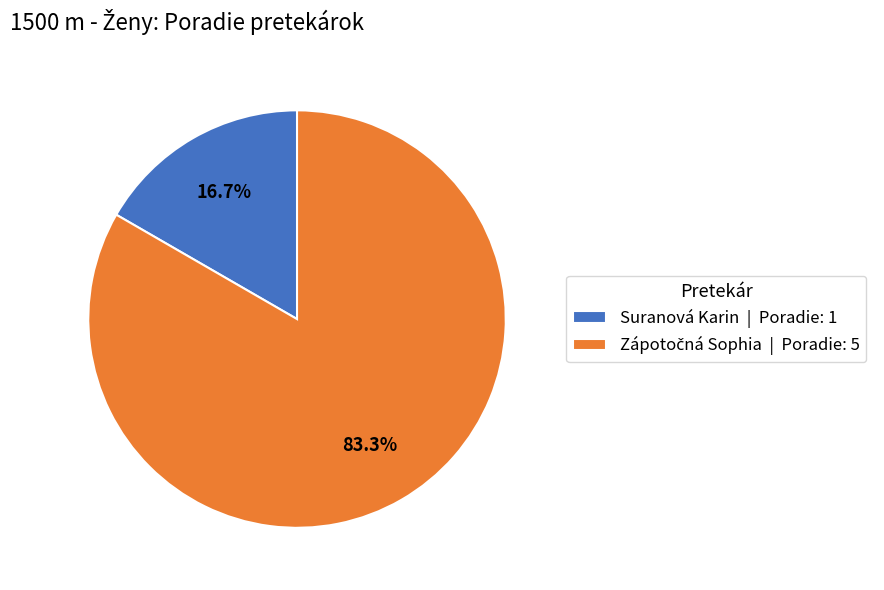

Does Suranová Karin | Poradie: 1 account for over 50% of the chart?

No